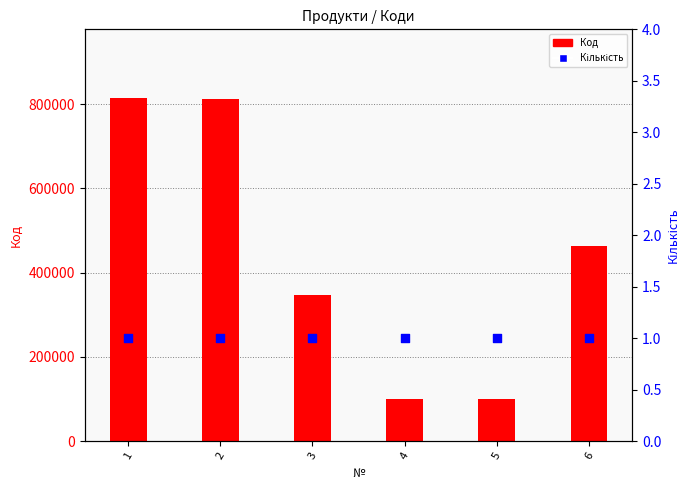

What are all the series names shown in the legend?

Код, Кількість